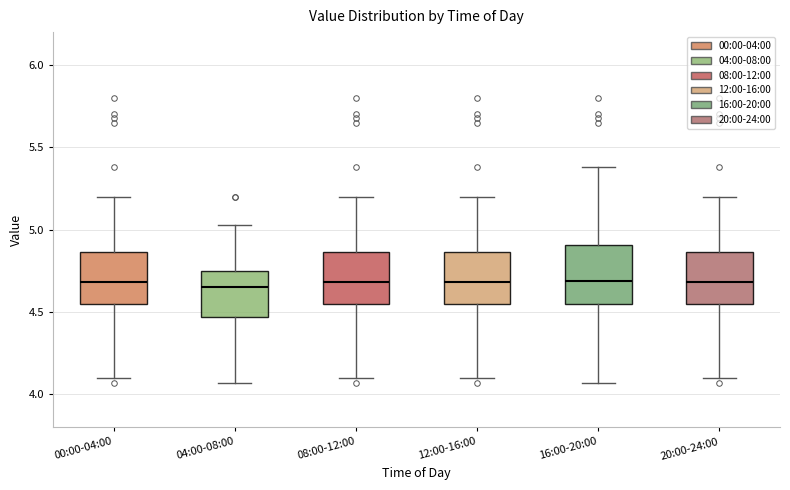

Where does the median line of the box for 08:00-12:00 sit on the y-axis? The values are not printed on the chart, so give them approximately, as read against the axis.

4.70